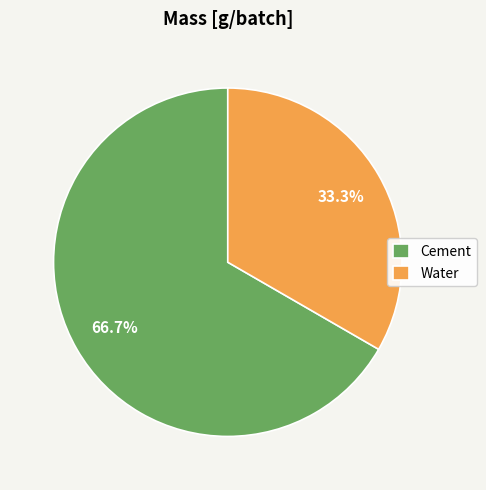

How many slices are in this pie chart?

2